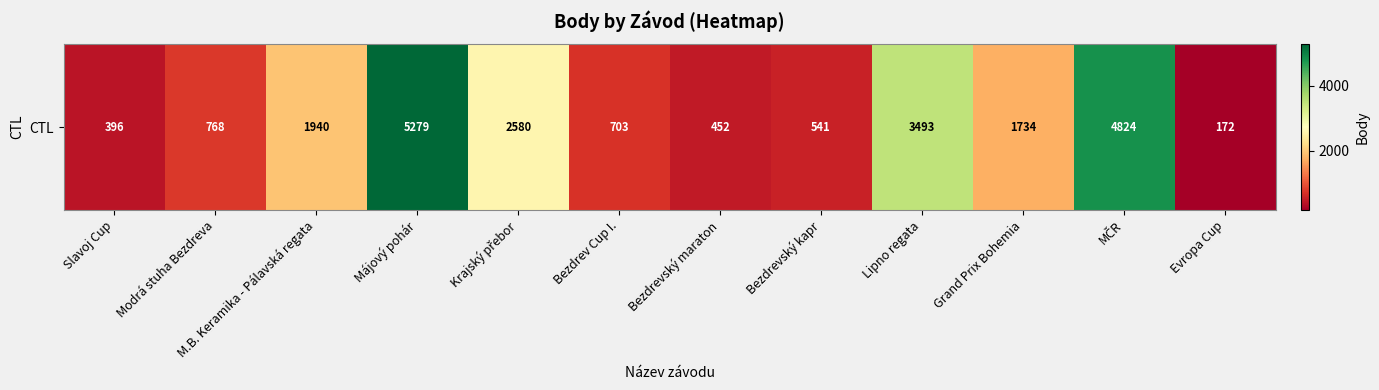

Which label corresponds to the largest value in the chart?

Májový pohár